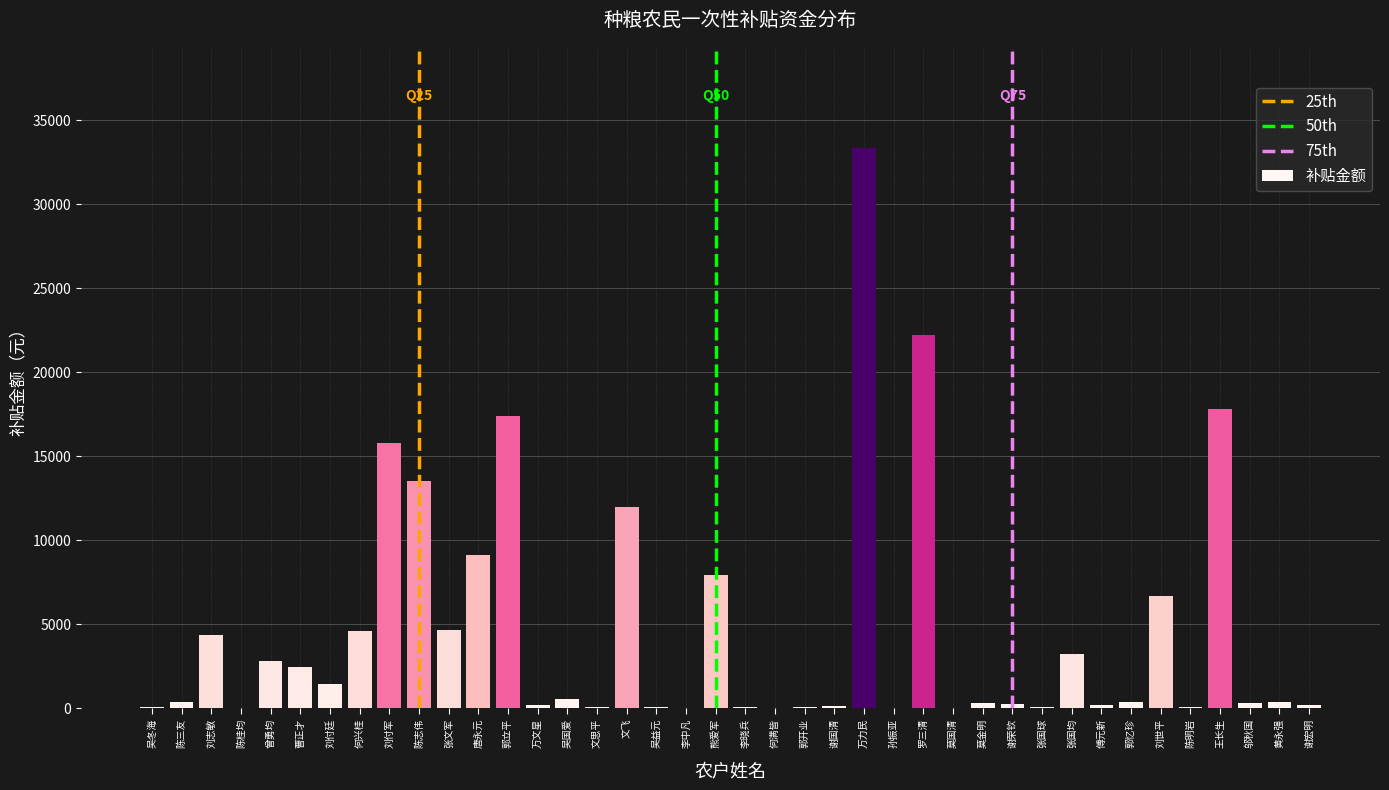

Is it true that the value at 熊爱军 is 10765.8?

False